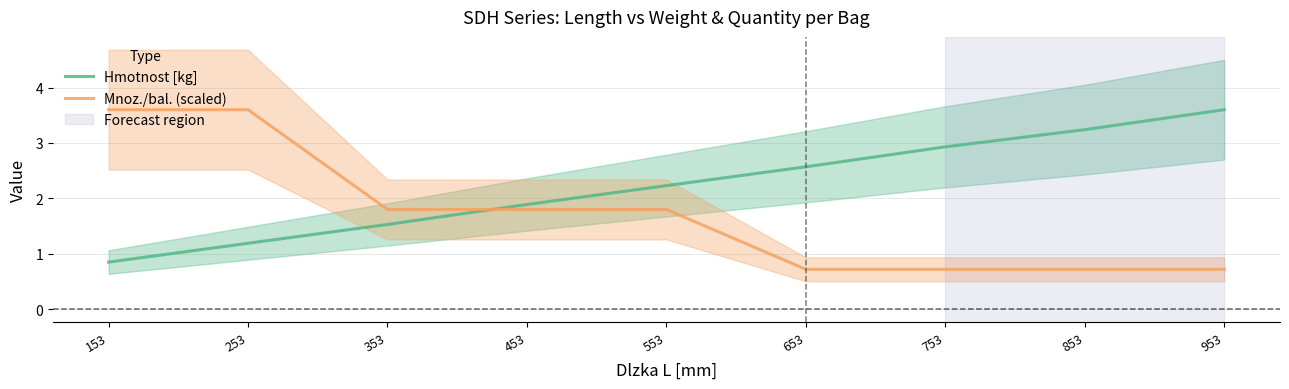

Where do Hmotnost [kg] and Mnoz./bal. (scaled) first cross each other?

353 and 453